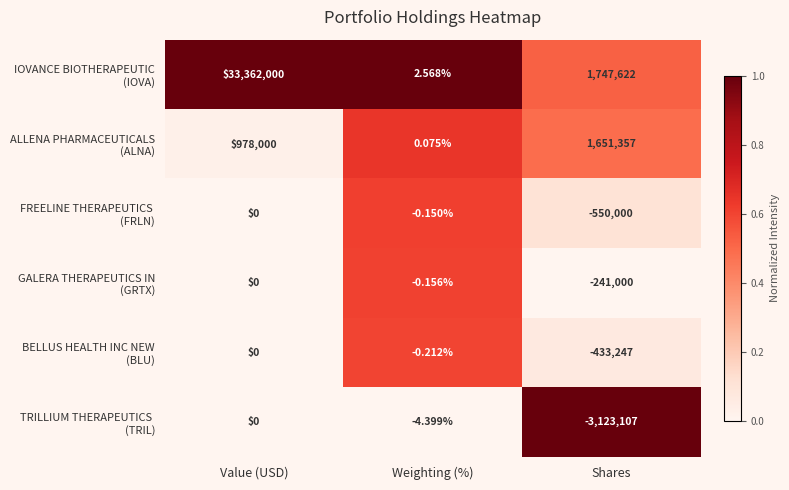

Which category has the lowest value across all series?

Shares